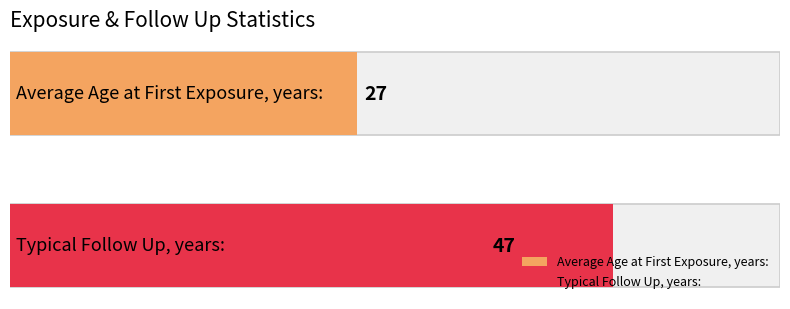

Rank the categories by value from highest to lowest.

Typical Follow Up, years:, Average Age at First Exposure, years: